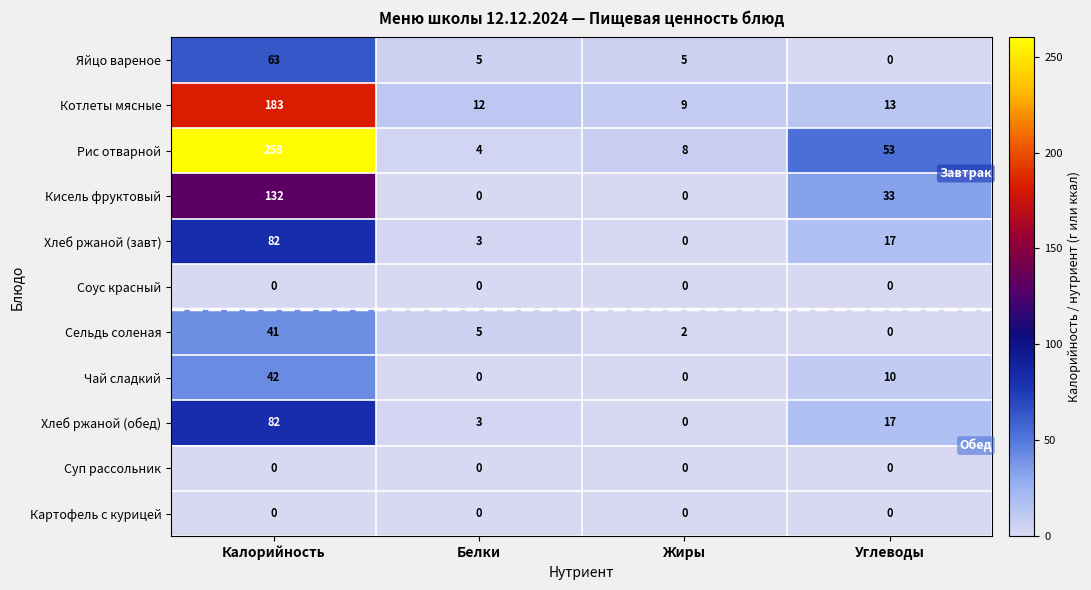

How many Чай сладкий values are between 0 and 42?

4